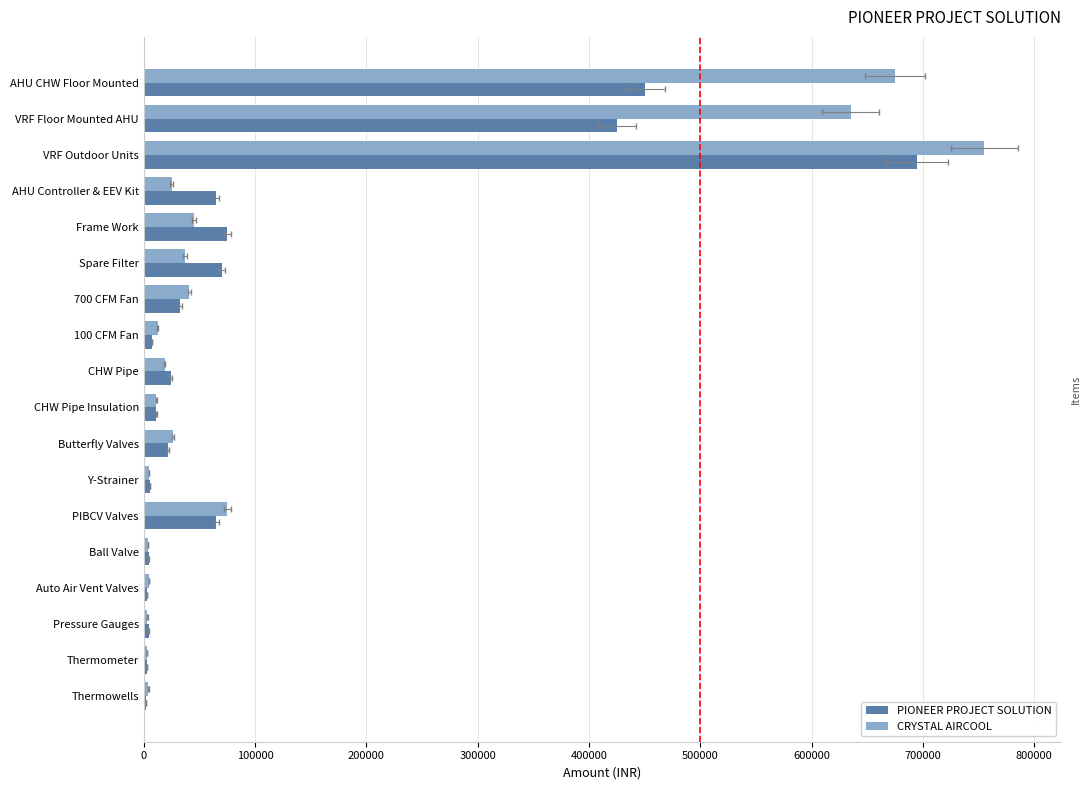

Rank the series at Thermowells from lowest to highest value.

PIONEER PROJECT SOLUTION, CRYSTAL AIRCOOL